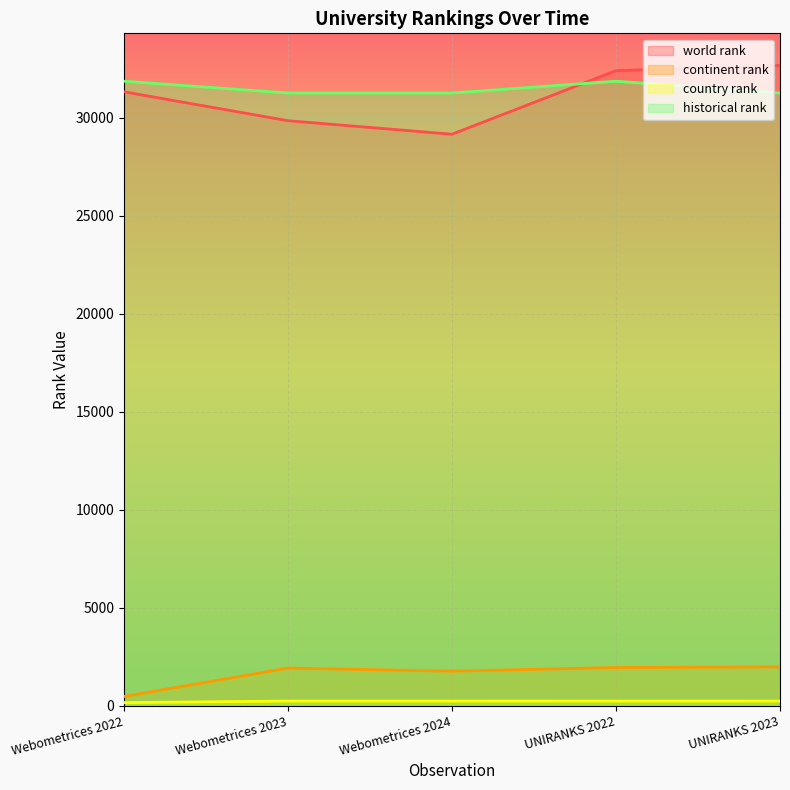

How many series are shown in this chart?

4